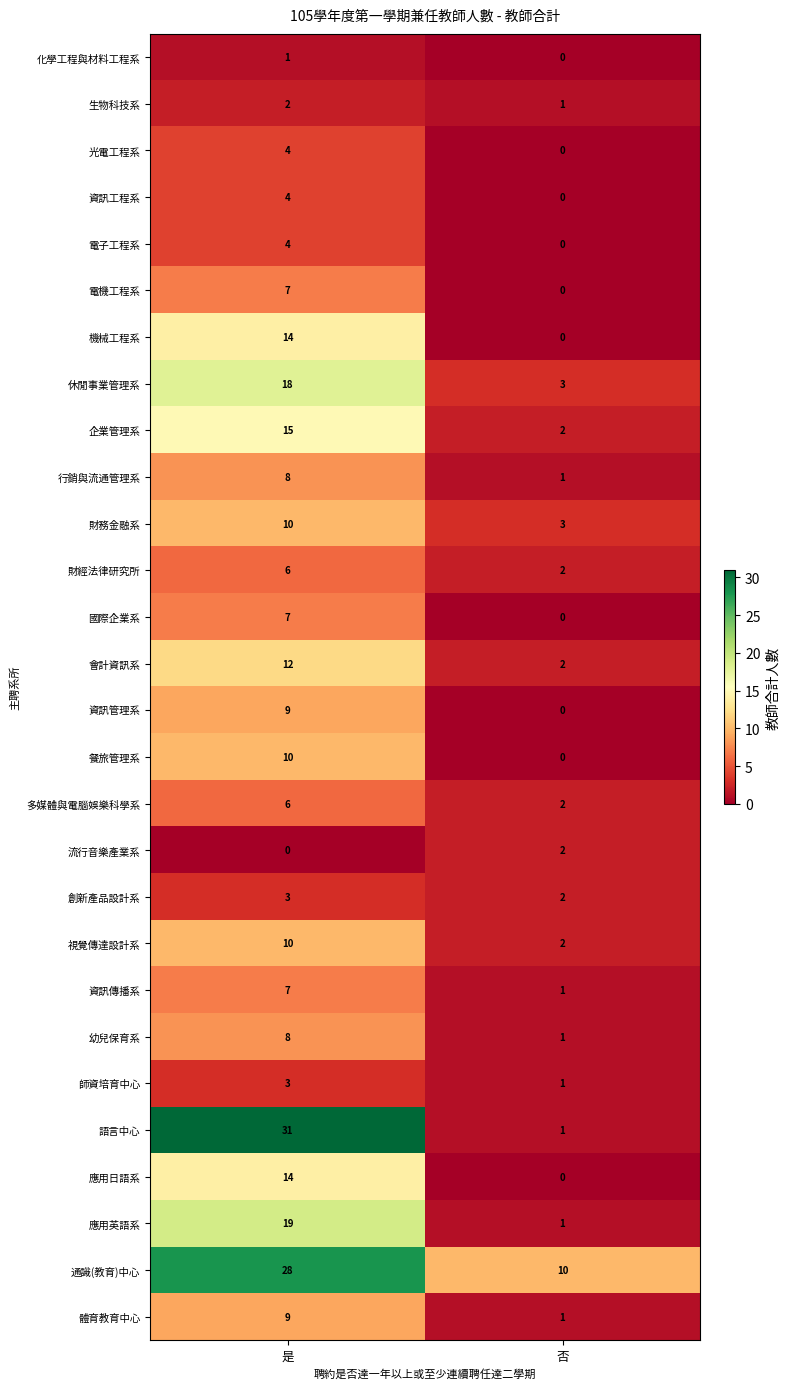

Which category has the highest value in the 語言中心 series?

是